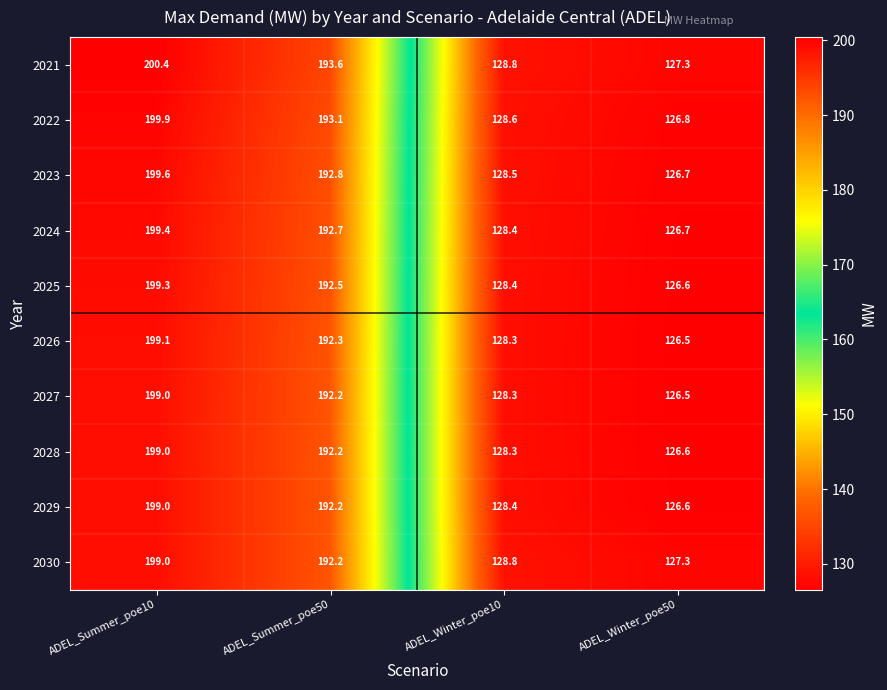

Which category has the lowest value across all series?

ADEL_Winter_poe50